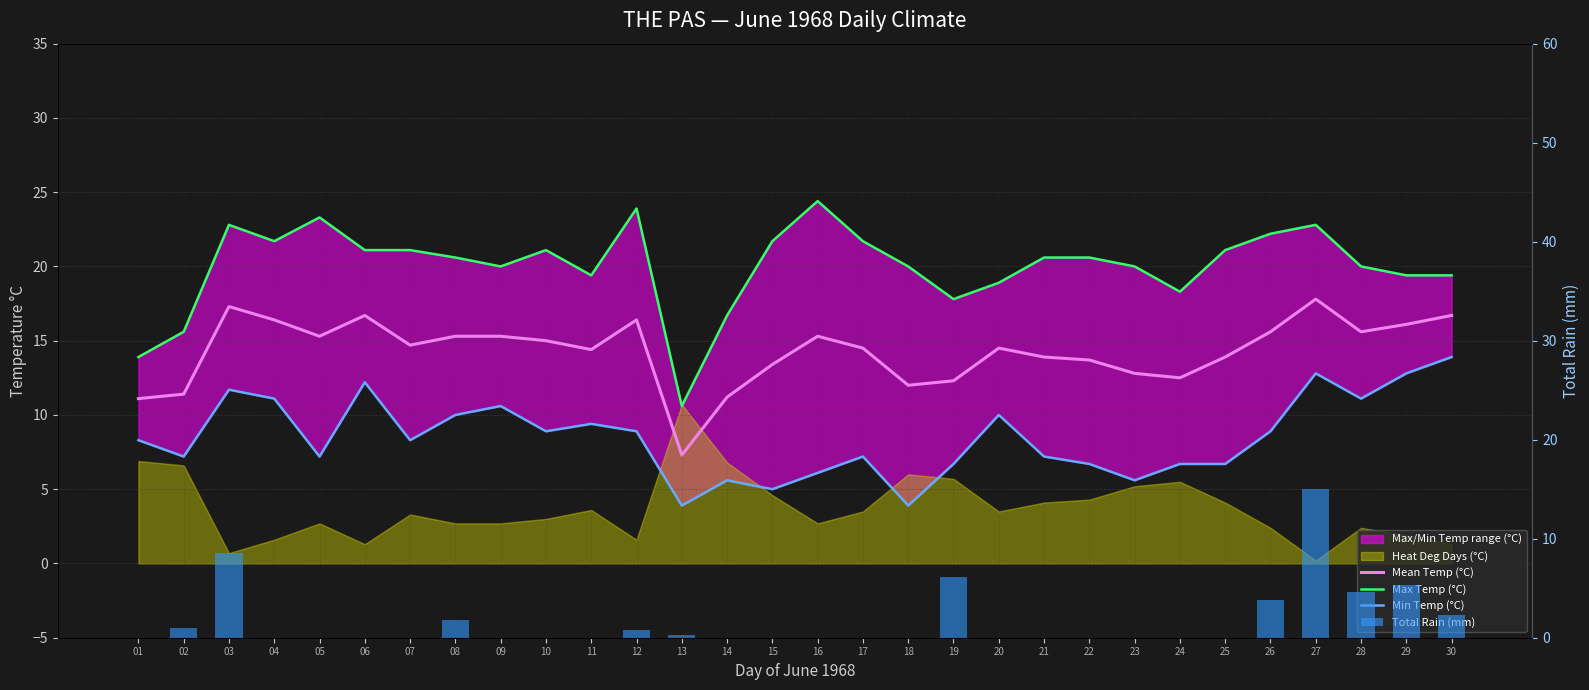

Reading right to left, extract all data points from this chart.

Mean Temp (°C): 30=16.7	29=16.1	28=15.6	27=17.8	26=15.6	25=13.9	24=12.5	23=12.8	22=13.7	21=13.9	20=14.5	19=12.3	18=12.0	17=14.5	16=15.3	15=13.4	14=11.2	13=7.3	12=16.4	11=14.4	10=15.0	09=15.3	08=15.3	07=14.7	06=16.7	05=15.3	04=16.4	03=17.3	02=11.4	01=11.1
Max Temp (°C): 30=19.4	29=19.4	28=20.0	27=22.8	26=22.2	25=21.1	24=18.3	23=20.0	22=20.6	21=20.6	20=18.9	19=17.8	18=20.0	17=21.7	16=24.4	15=21.7	14=16.7	13=10.6	12=23.9	11=19.4	10=21.1	09=20.0	08=20.6	07=21.1	06=21.1	05=23.3	04=21.7	03=22.8	02=15.6	01=13.9
Min Temp (°C): 30=13.9	29=12.8	28=11.1	27=12.8	26=8.9	25=6.7	24=6.7	23=5.6	22=6.7	21=7.2	20=10.0	19=6.7	18=3.9	17=7.2	16=6.1	15=5.0	14=5.6	13=3.9	12=8.9	11=9.4	10=8.9	09=10.6	08=10.0	07=8.3	06=12.2	05=7.2	04=11.1	03=11.7	02=7.2	01=8.3
Total Rain (mm): 30=2.3	29=5.3	28=4.6	27=15.0	26=3.8	25=0.0	24=0.0	23=0.0	22=0.0	21=0.0	20=0.0	19=6.1	18=0.0	17=0.0	16=0.0	15=0.0	14=0.0	13=0.3	12=0.8	11=0.0	10=0.0	09=0.0	08=1.8	07=0.0	06=0.0	05=0.0	04=0.0	03=8.6	02=1.0	01=0.0